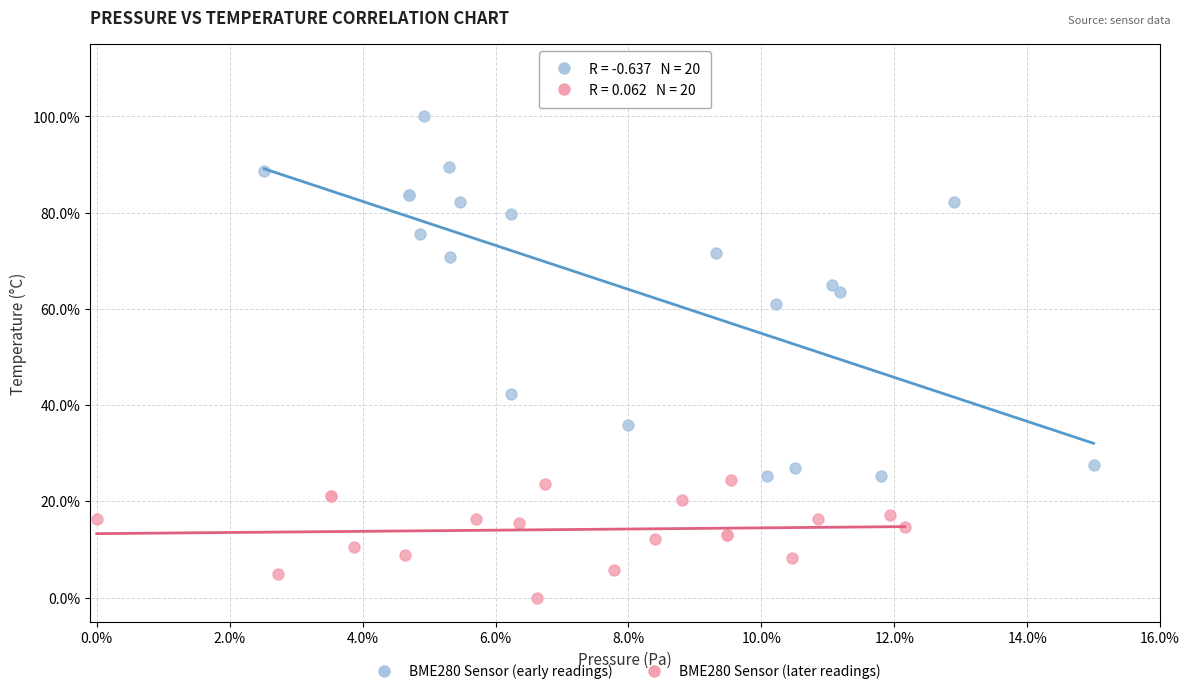

Which series contains the lowest Y value?

BME280 Sensor (later readings)